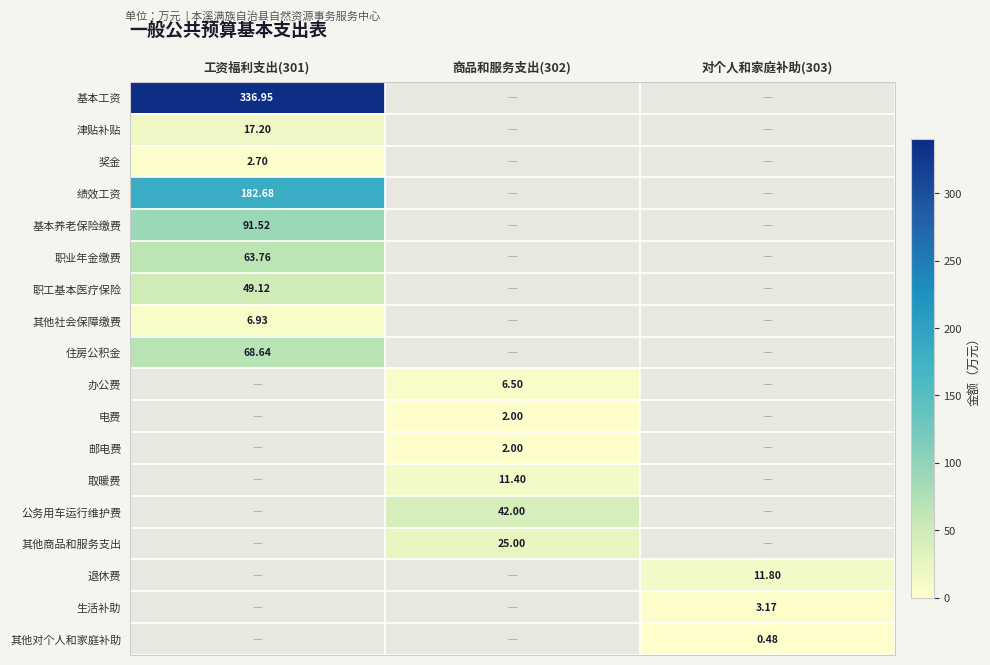

At how many categories does at least one series exceed 252?

1